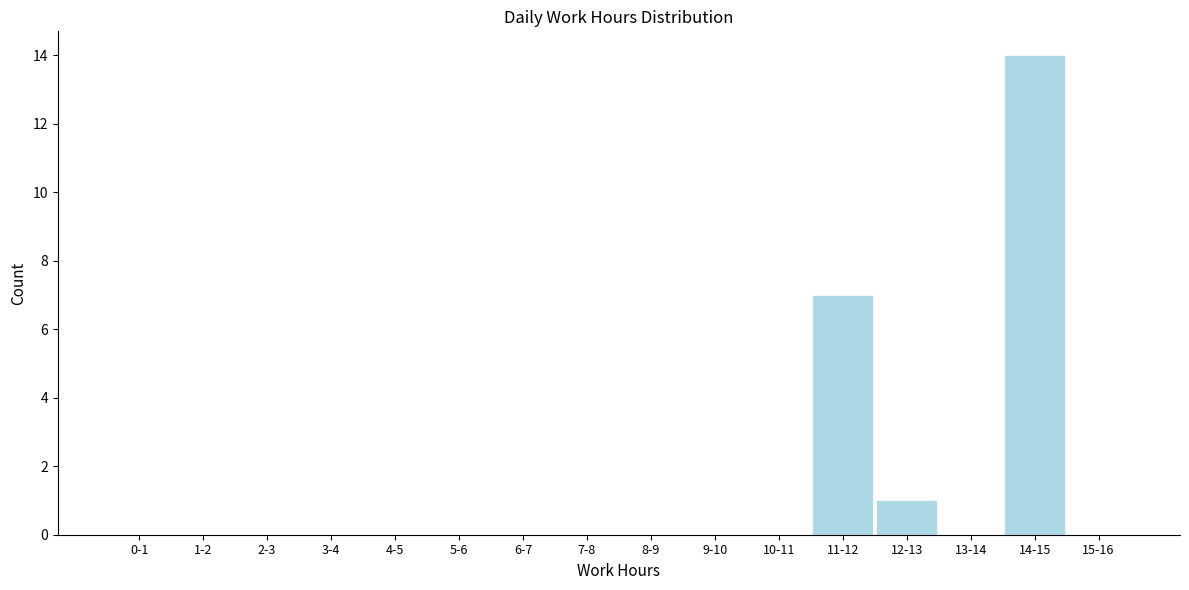

Reading left to right, transcribe all the data shown in this chart.

0-1=0	1-2=0	2-3=0	3-4=0	4-5=0	5-6=0	6-7=0	7-8=0	8-9=0	9-10=0	10-11=0	11-12=7	12-13=1	13-14=0	14-15=14	15-16=0